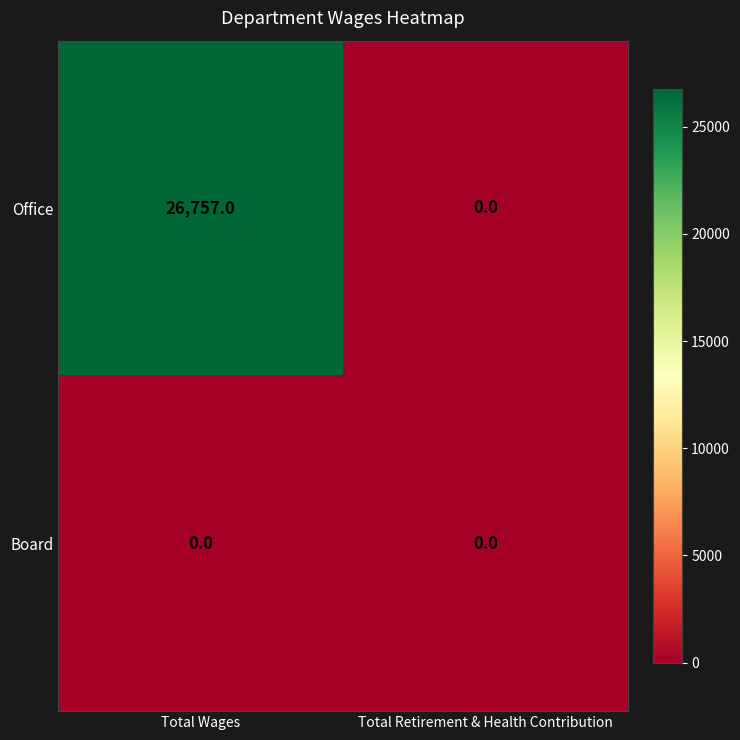

The value of Board at Total Retirement & Health Contribution is 0. True or false?

True